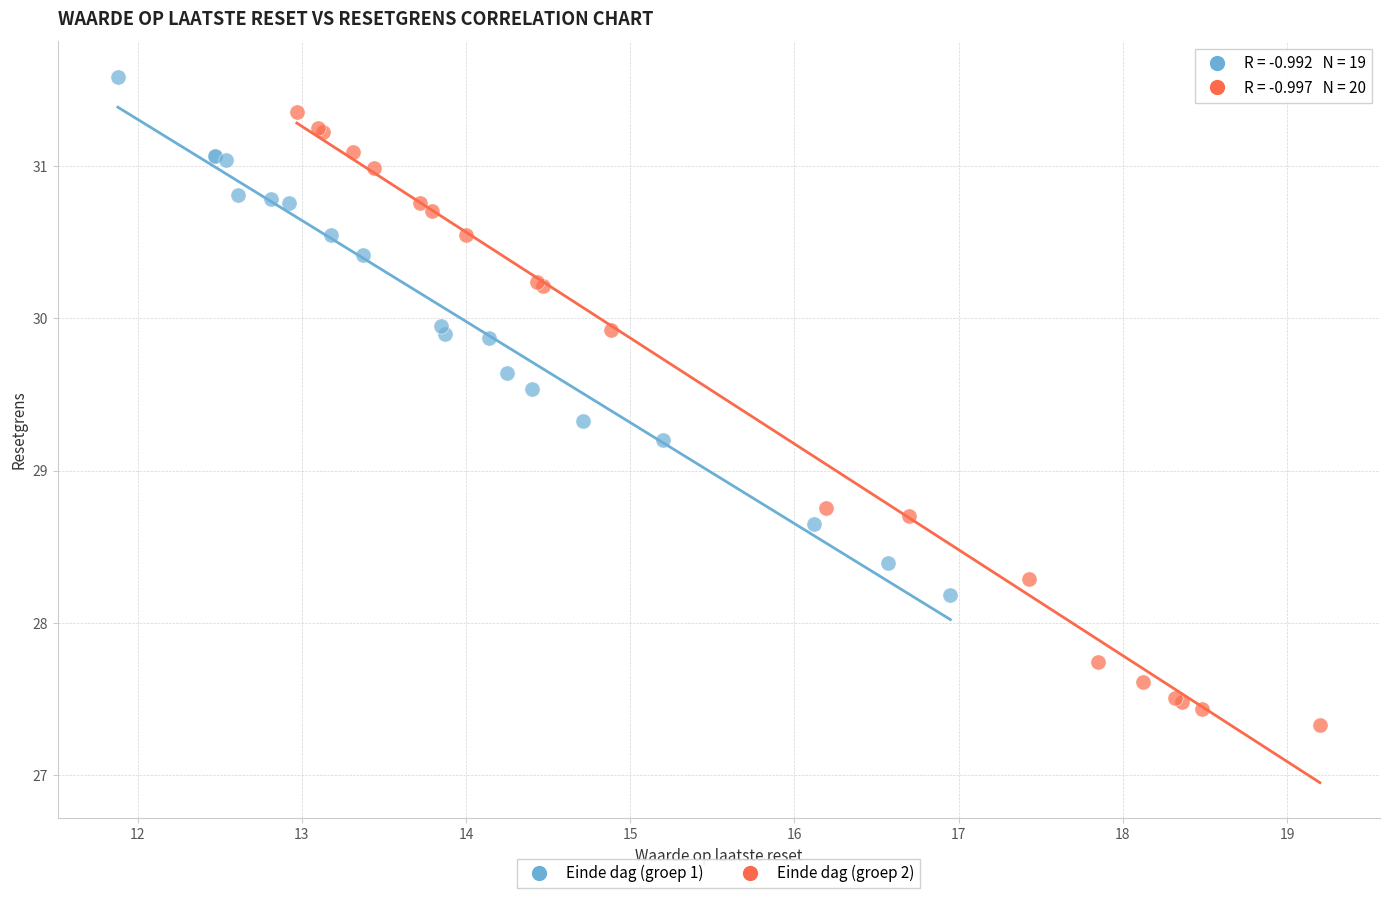

Which series reaches the minimum Y coordinate?

Einde dag (groep 2)